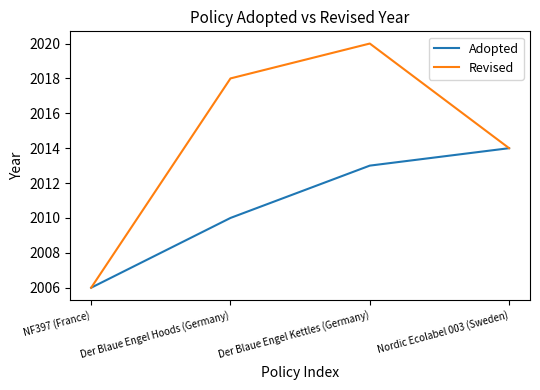

Reading left to right, what are all the values shown in this chart?

Adopted: NF397 (France)=2006	Der Blaue Engel Hoods (Germany)=2010	Der Blaue Engel Kettles (Germany)=2013	Nordic Ecolabel 003 (Sweden)=2014
Revised: NF397 (France)=2006	Der Blaue Engel Hoods (Germany)=2018	Der Blaue Engel Kettles (Germany)=2020	Nordic Ecolabel 003 (Sweden)=2014